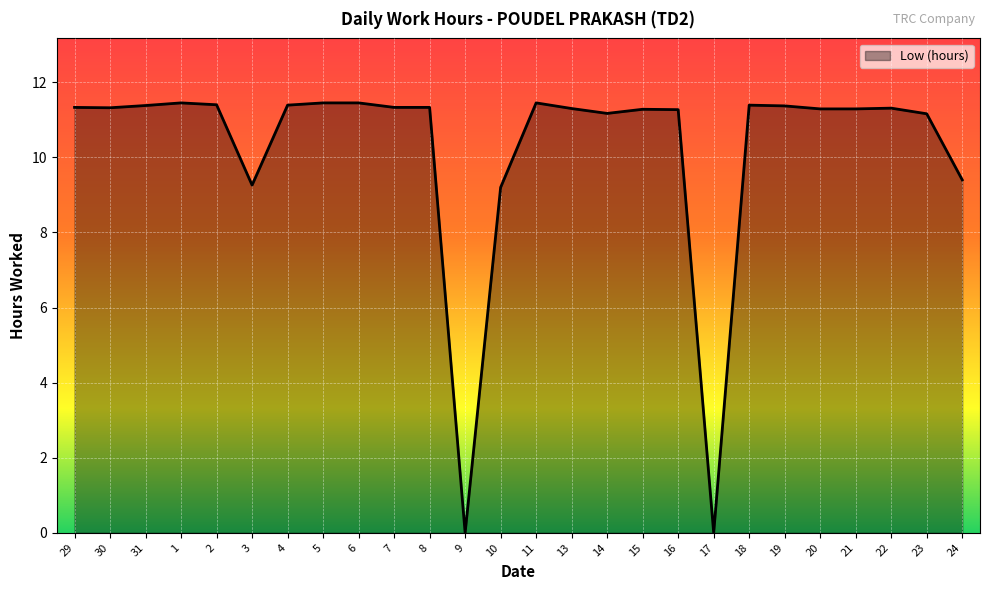

At which label does the data first exceed 11?

29